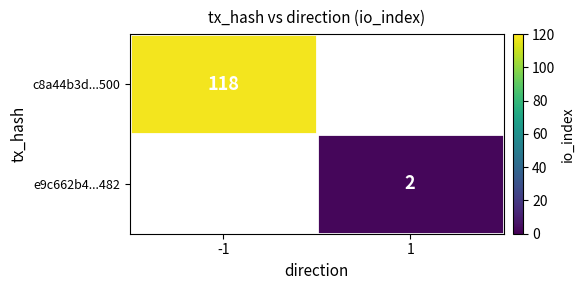

Is it true that e9c662b4...482 equals 2 at 1?

True